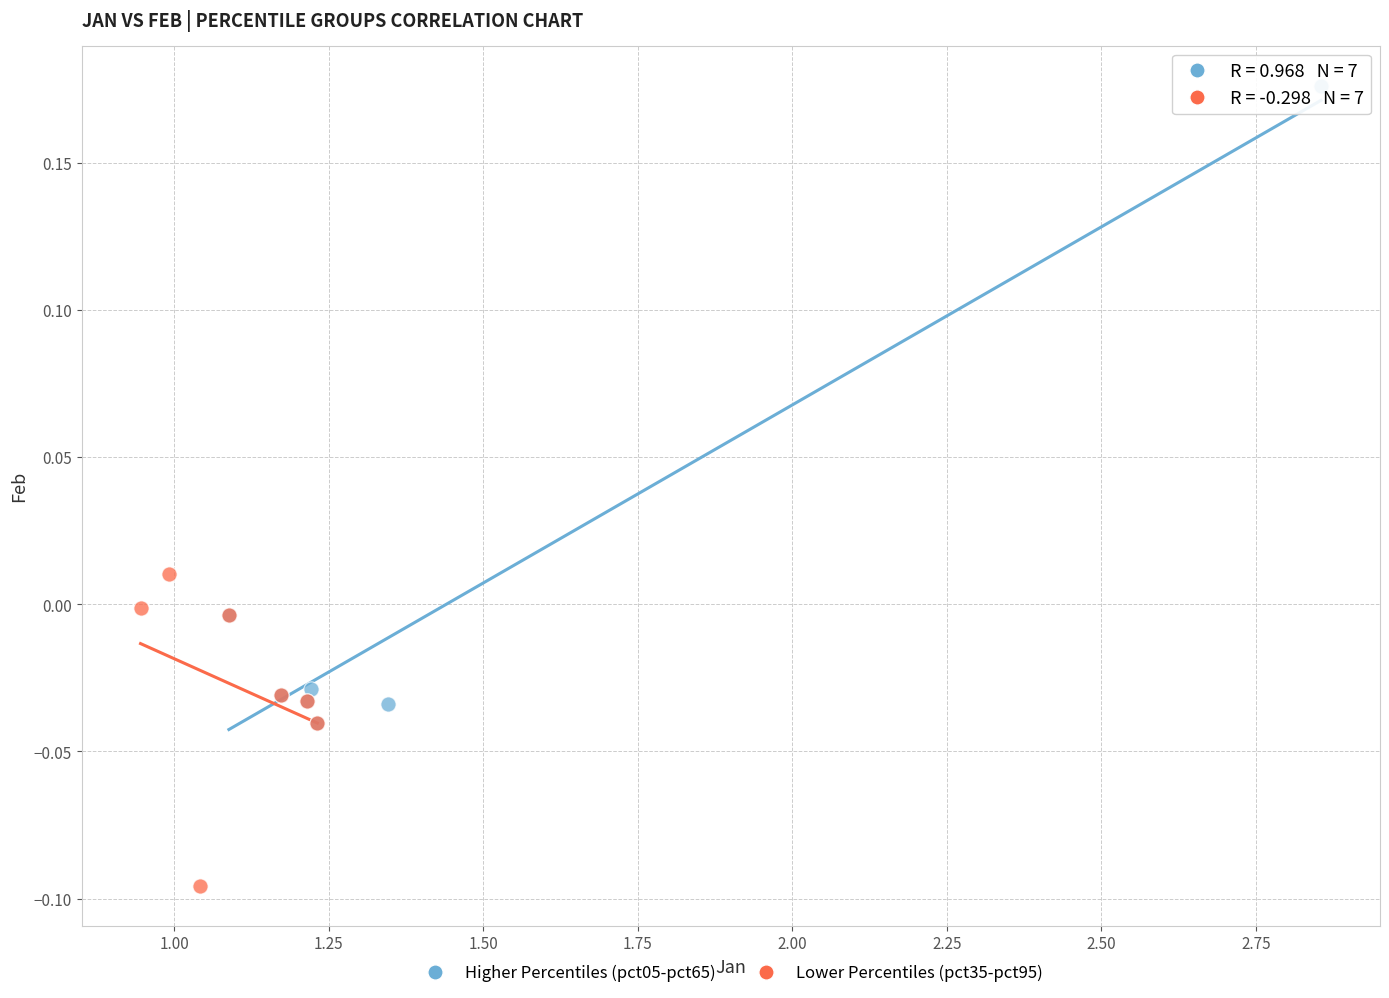

Which series reaches the minimum Y coordinate?

Lower Percentiles (pct35-pct95)